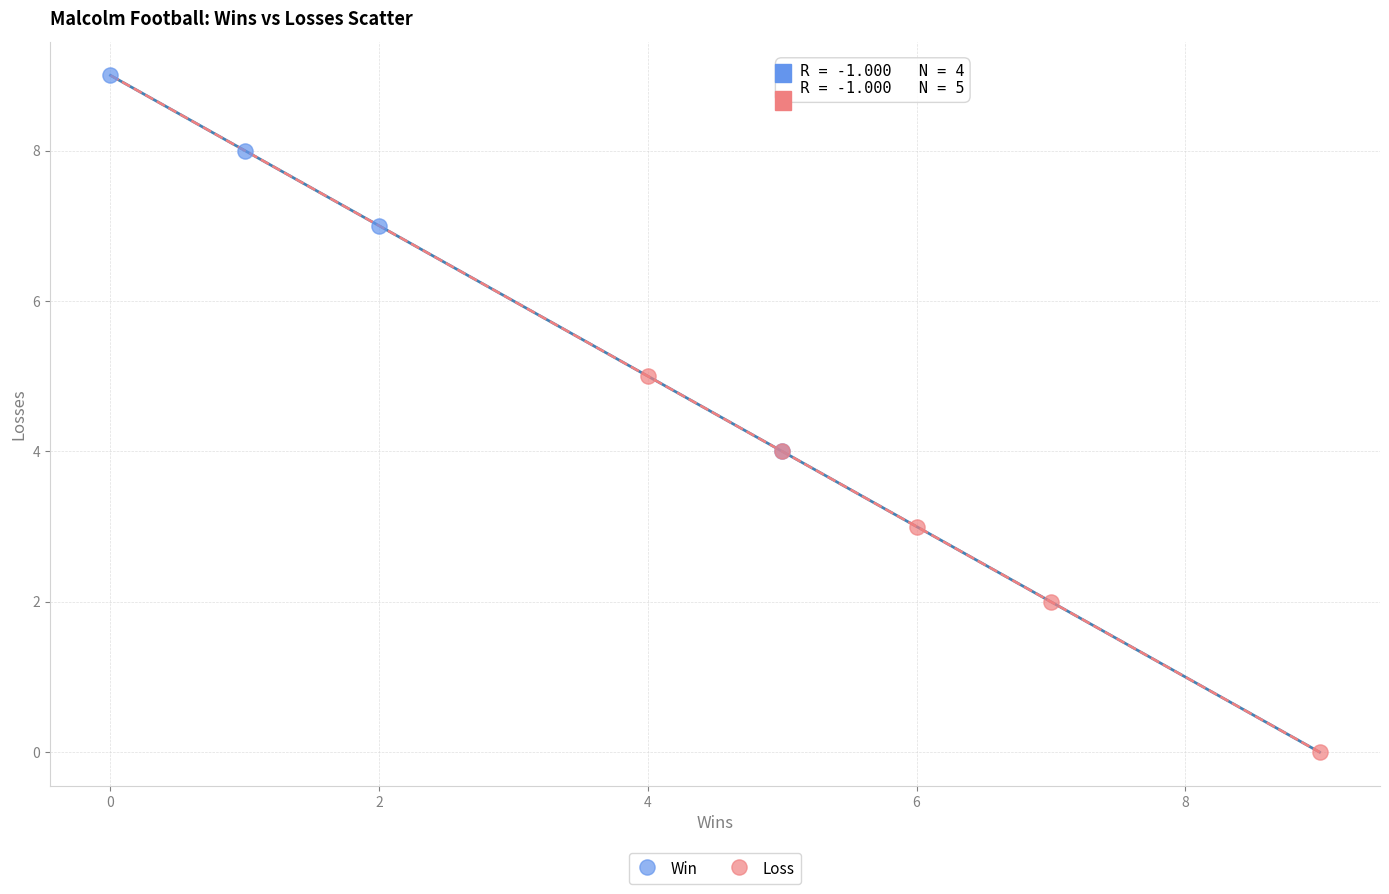

Which series reaches the minimum Y coordinate?

Loss